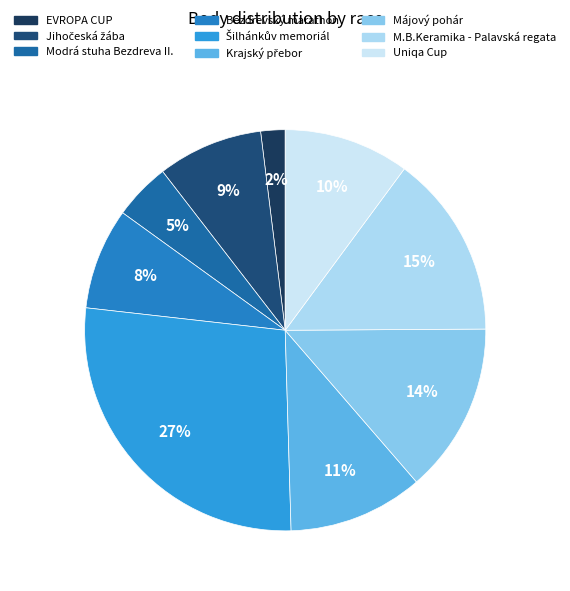

To the nearest percent, what is the difference between the largest and smallest slice percentages?

25%